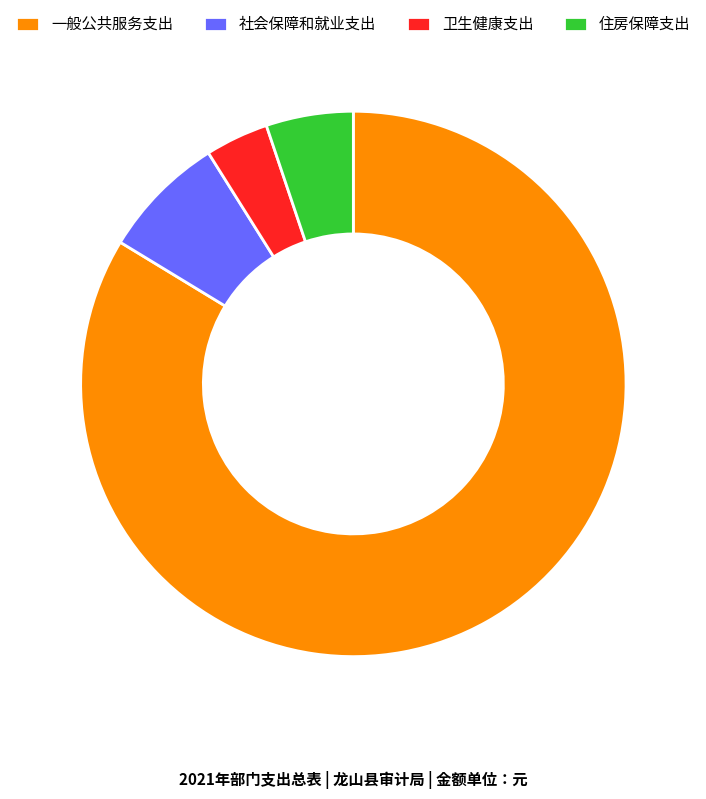

Combined, do 卫生健康支出 and 一般公共服务支出 account for over 50%?

Yes